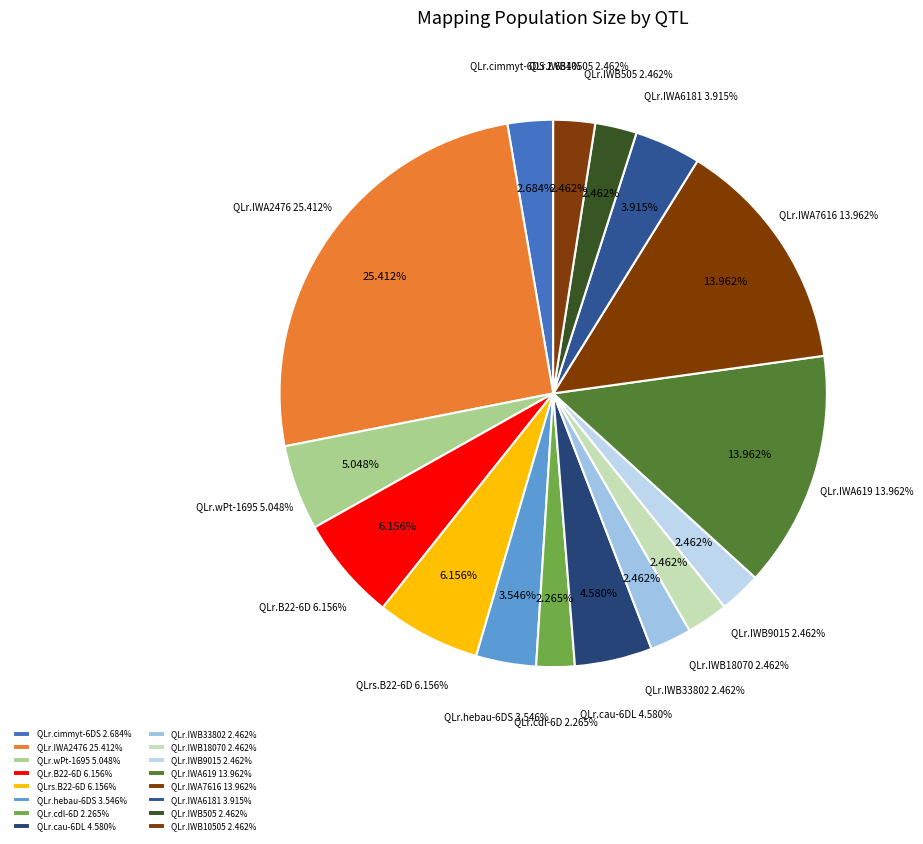

Combined, what portion of the pie is QLr.cau-6DL and QLr.cimmyt-6DS?

7.3%